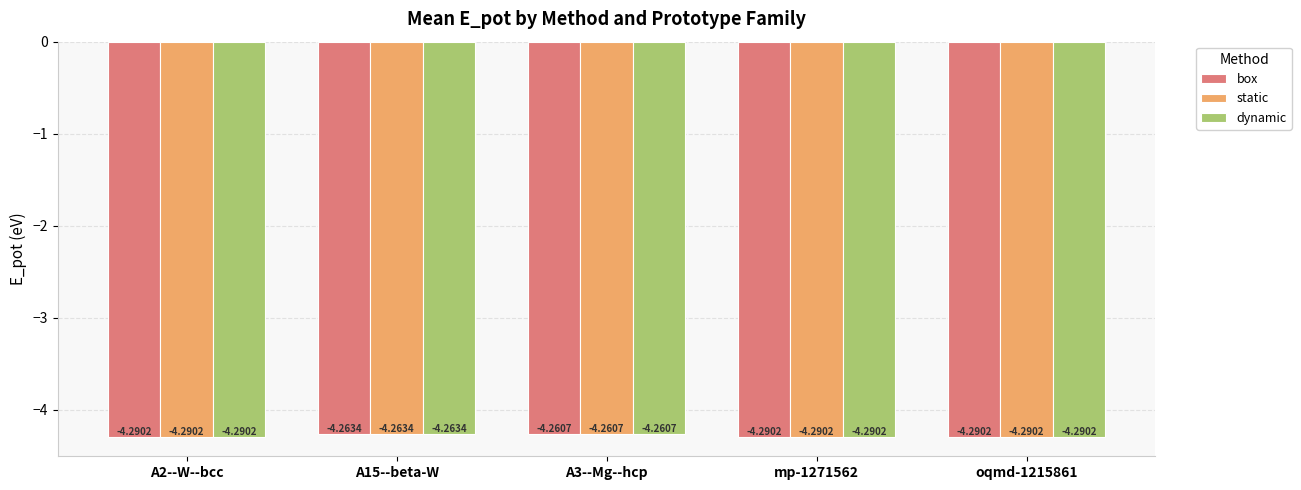

What is the sum of all dynamic values?

-21.4